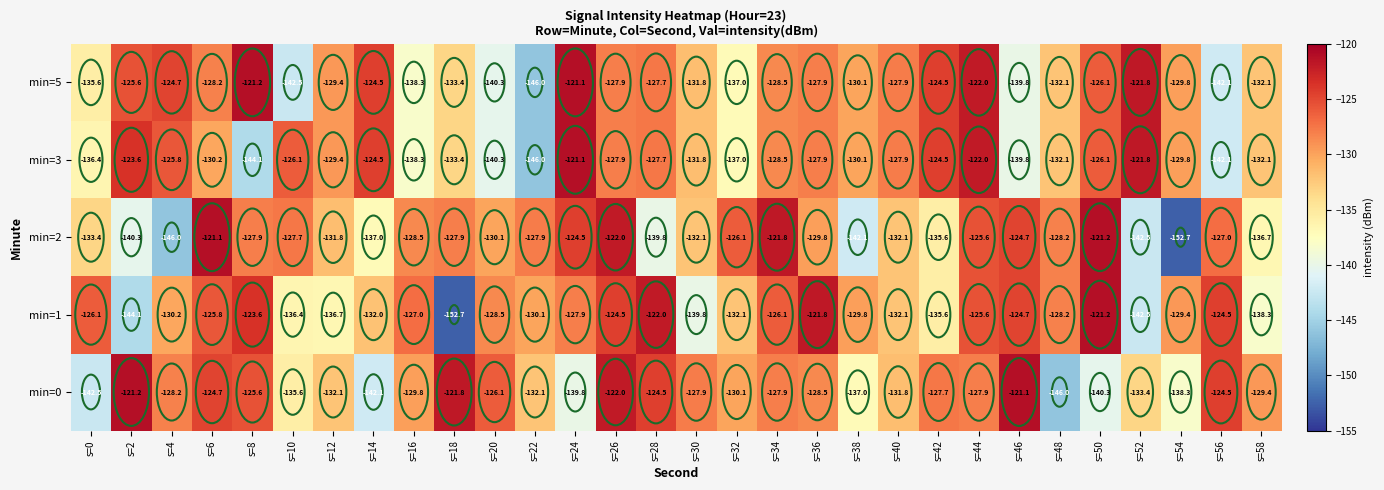

Where does the min=1 series first go above -128?

s=0